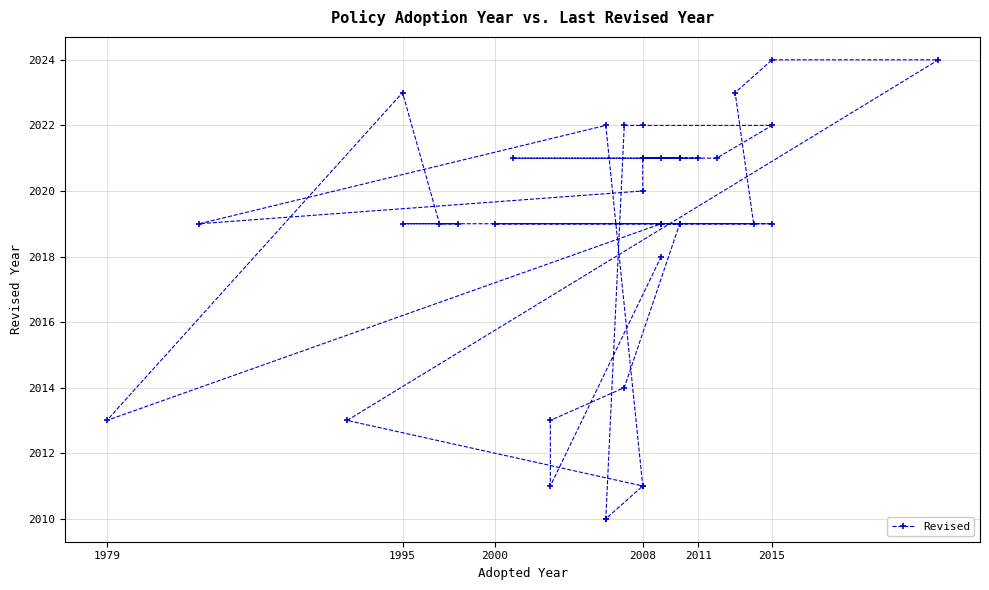

True or false: the data shows 2789 at 30.

False